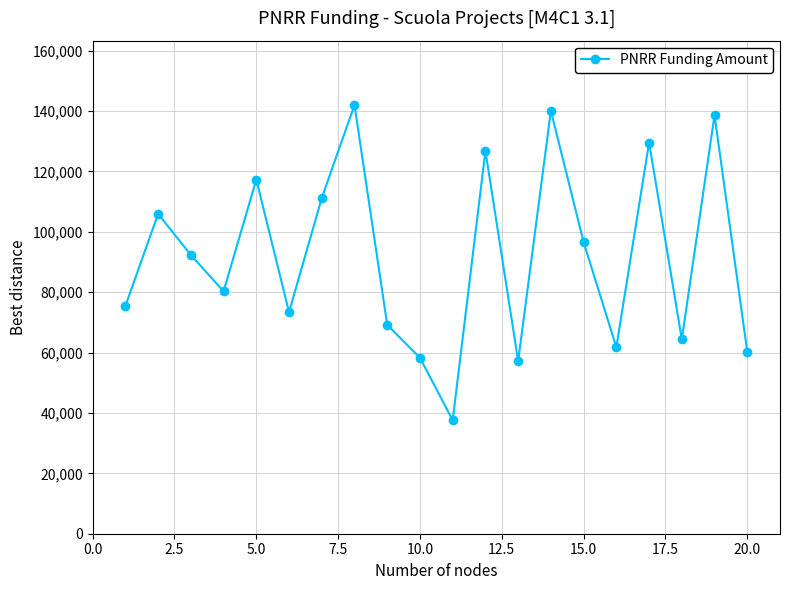

Reading left to right, list all the values displayed in this chart.

75442.6	105915.0	92341.9	80270.1	117311.1	73375.7	111198.7	142004.3	69180.1	58273.5	37577.6	126823.9	57143.9	140087.5	96549.4	61764.7	129534.1	64396.7	138626.5	60247.0